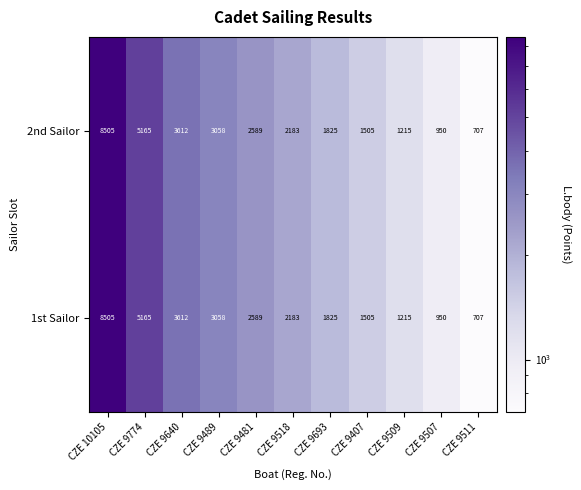

Which category has the lowest value across all series?

CZE 9511